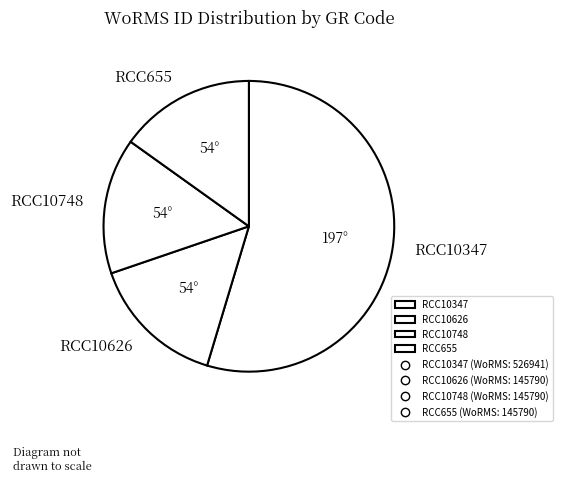

Which category has the biggest portion of the pie?

RCC10347